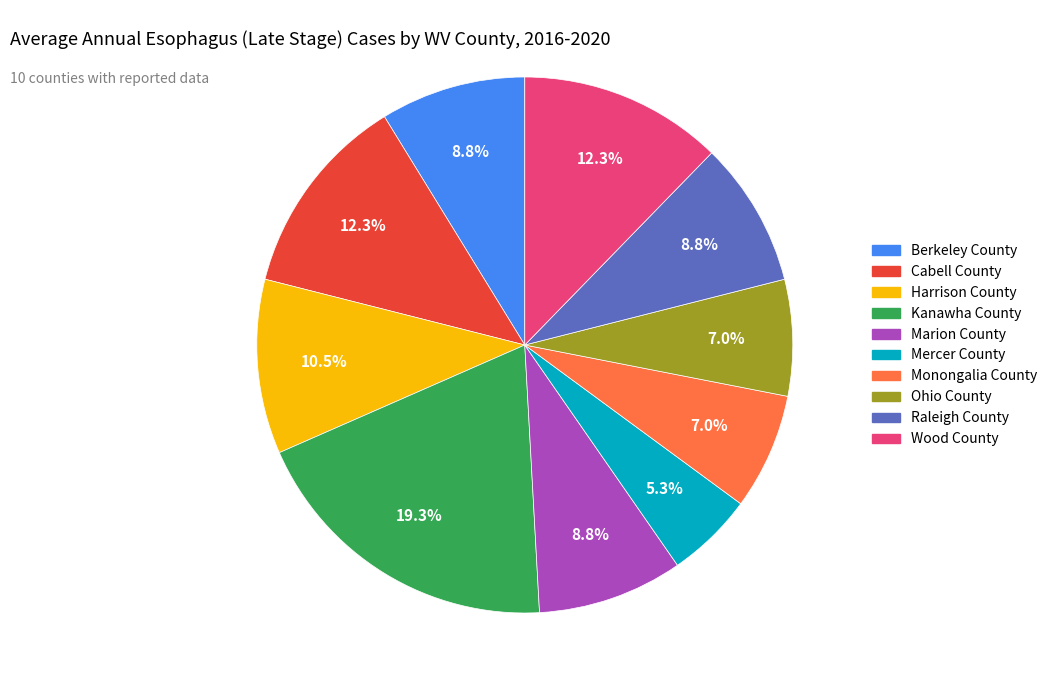

What is the smallest slice in the pie chart?

Mercer County